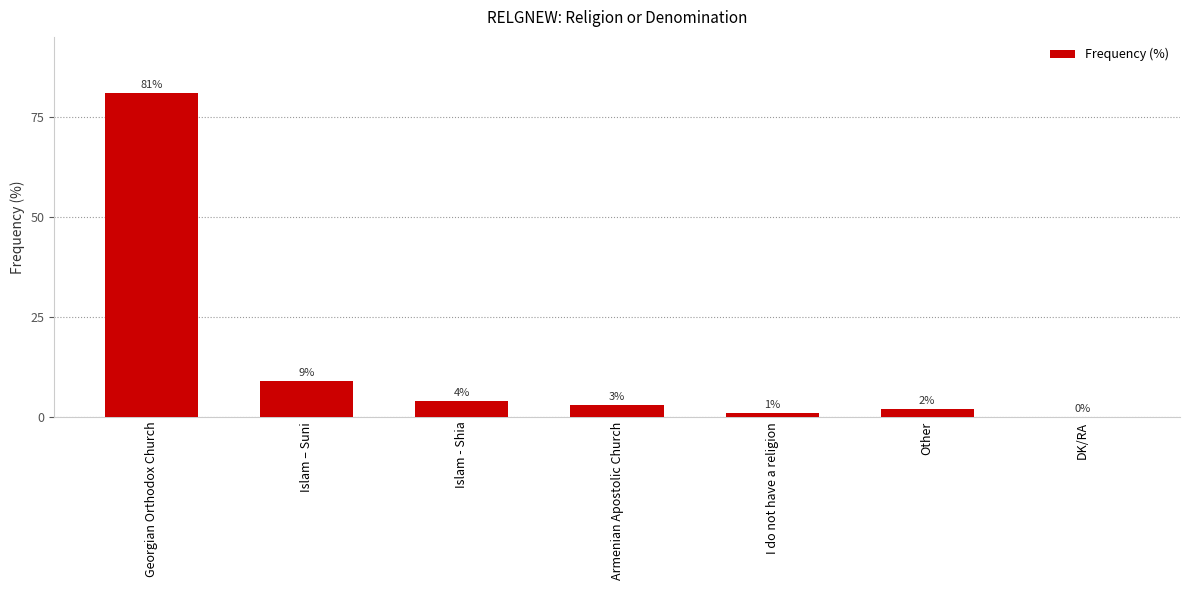

How many data points does each series have?

7